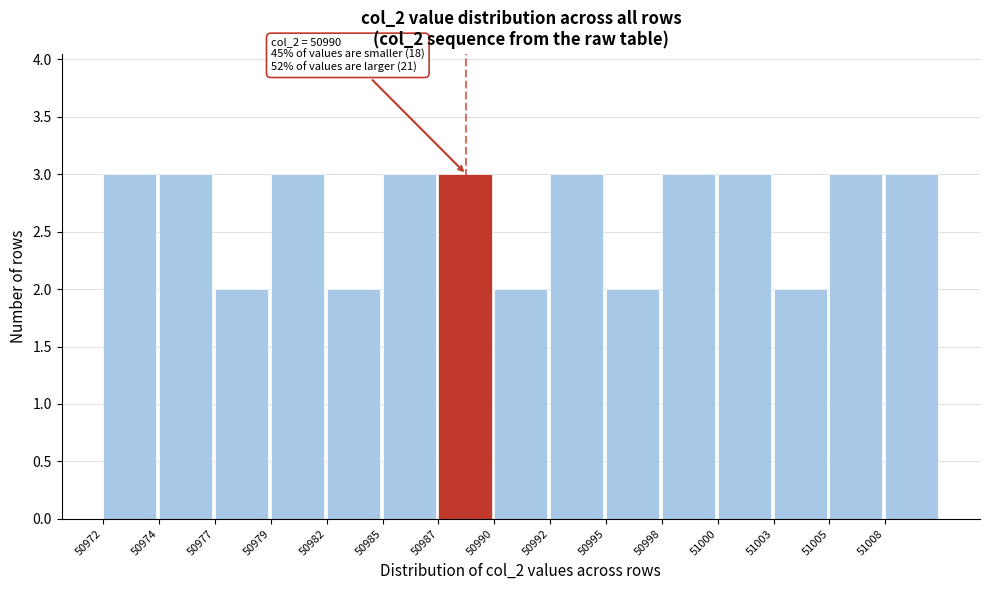

Reading left to right, what are all the values shown in this chart?

50972=3	50974=3	50977=2	50979=3	50982=2	50985=3	50987=3	50990=2	50992=3	50995=2	50998=3	51000=3	51003=2	51005=3	51008=3